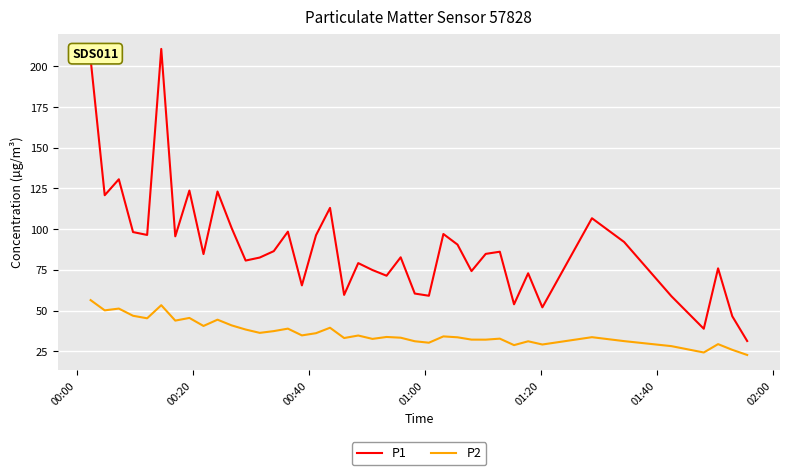

True or false: P2 and P1 intersect in this chart.

False